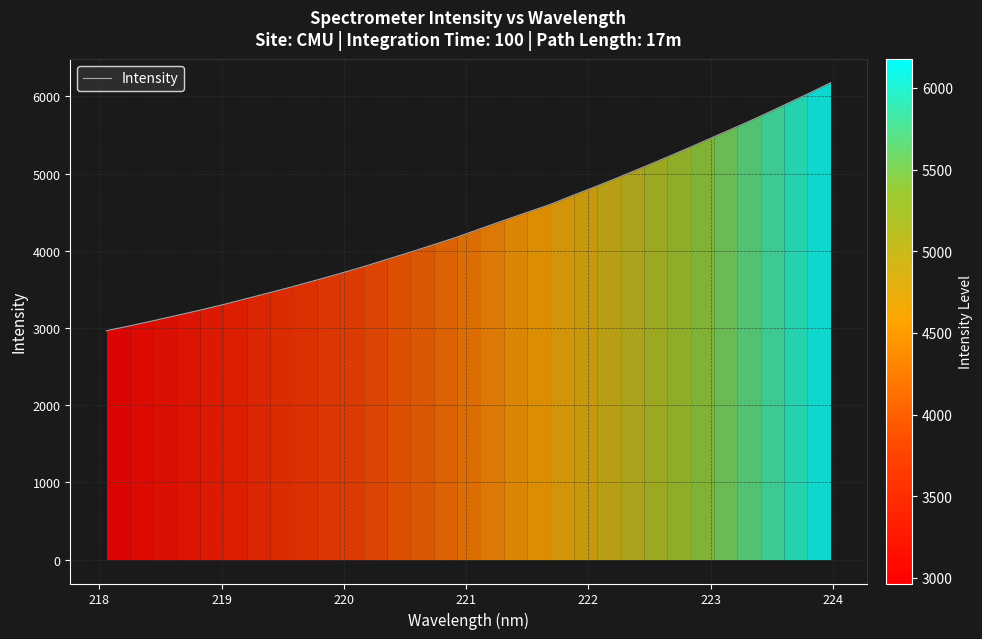

What is the average value?

4353.8